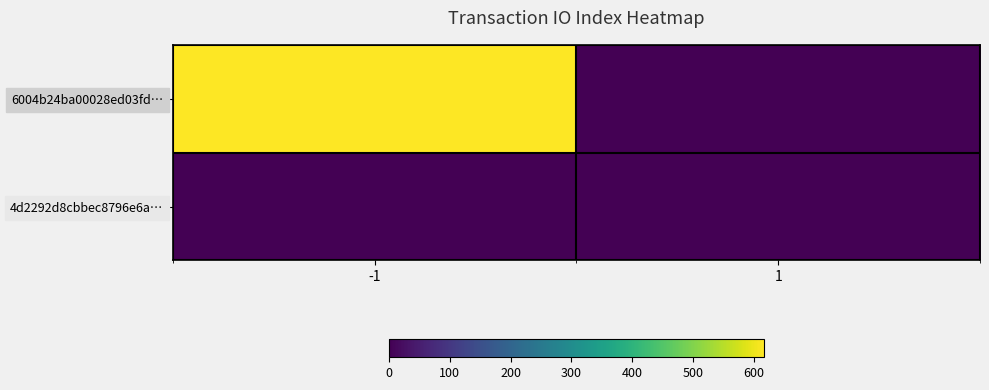

Count the number of data series in this chart.

2